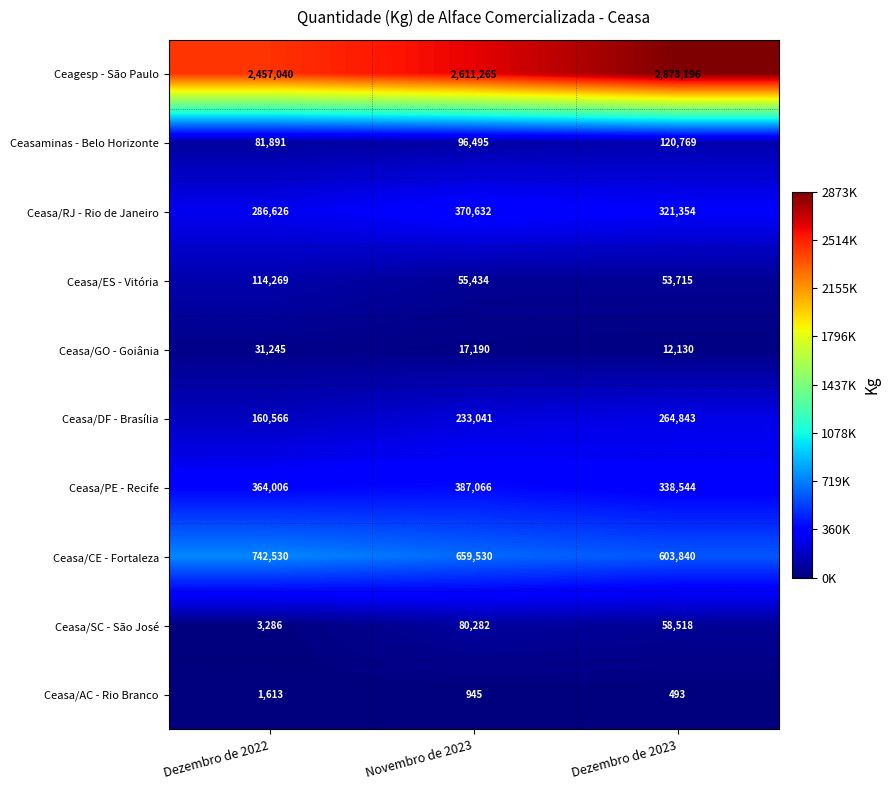

The value of Ceasa/ES - Vitória at Dezembro de 2023 is 53715. True or false?

True